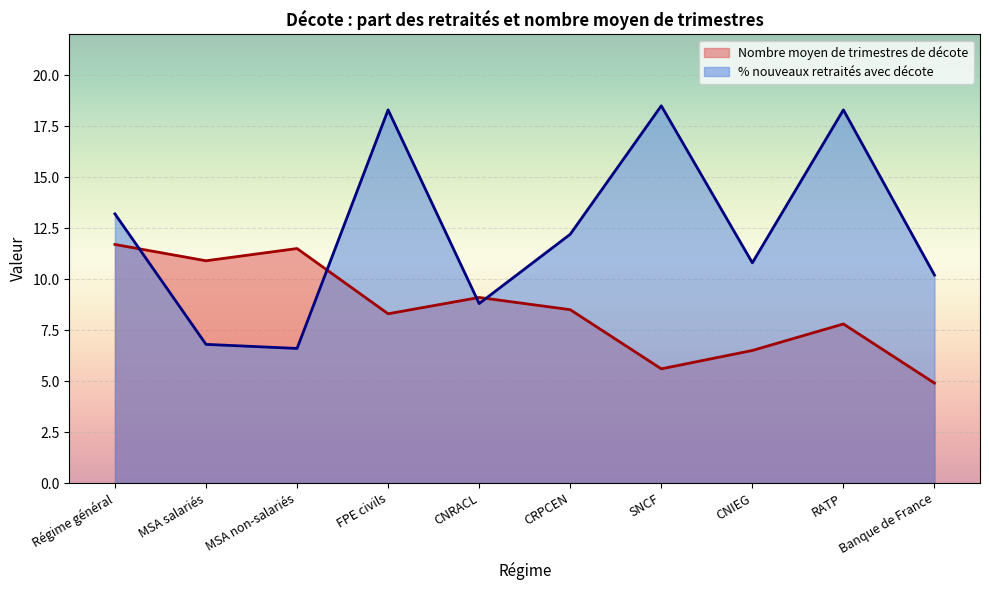

Rank the series by their average value, from lowest to highest.

Nombre moyen de trimestres de décote, % nouveaux retraités avec décote